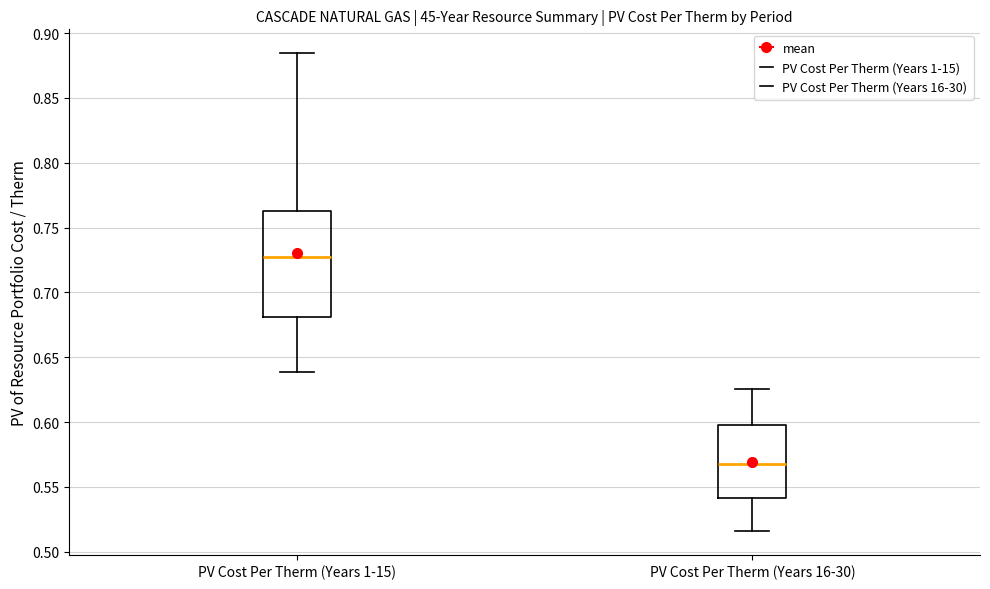

Which box's median line is the lowest?

PV Cost Per Therm (Years 16-30)